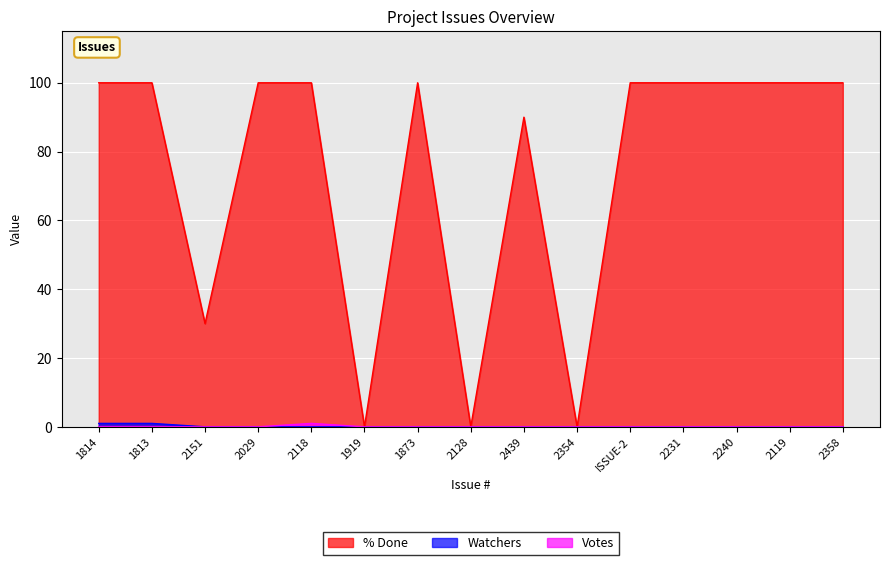

Does the chart display data point markers on the line(s)?

No